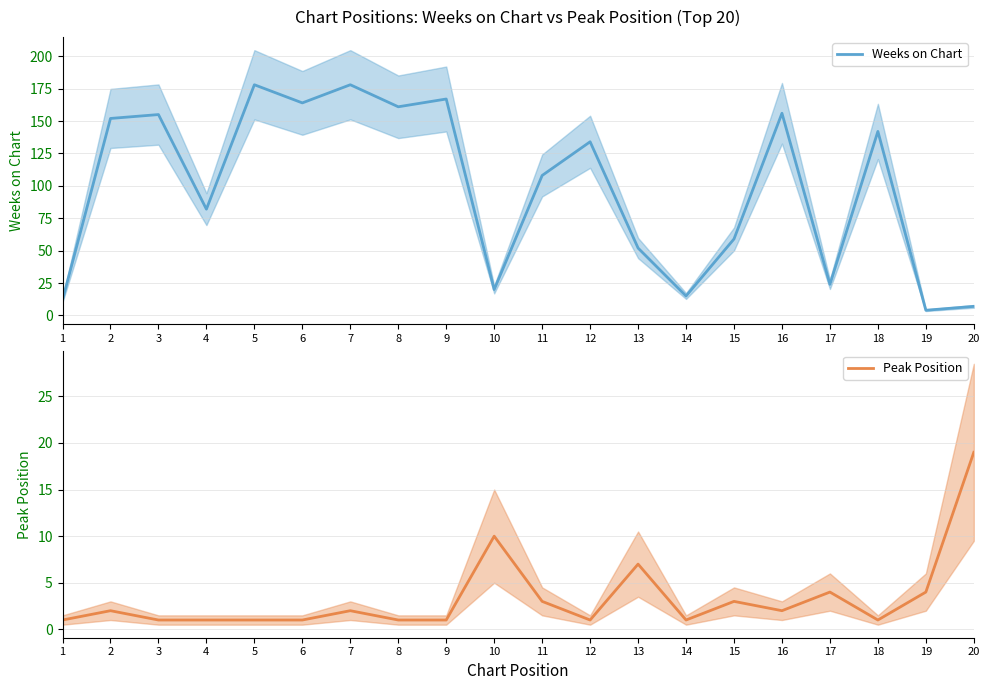

Reading left to right, extract all data points from this chart.

Weeks on Chart: 12	152	155	82	178	164	178	161	167	20	108	134	52	15	59	156	24	142	4	7
Peak Position: 1	2	1	1	1	1	2	1	1	10	3	1	7	1	3	2	4	1	4	19